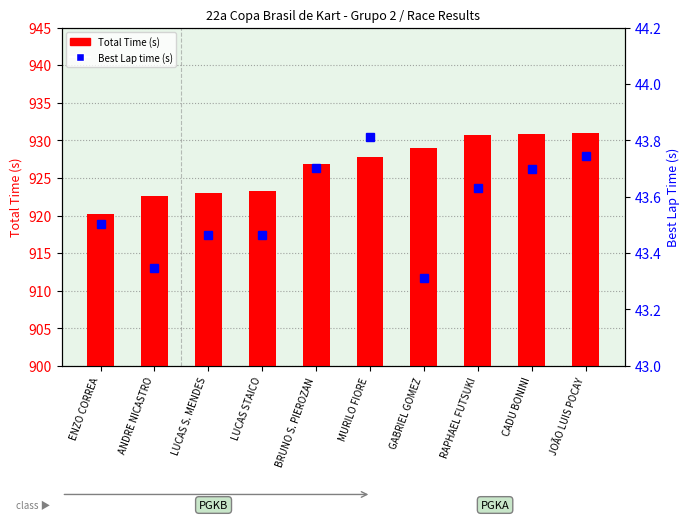

Where does the Total Time (s) series first go above 927?

MURILO FIORE